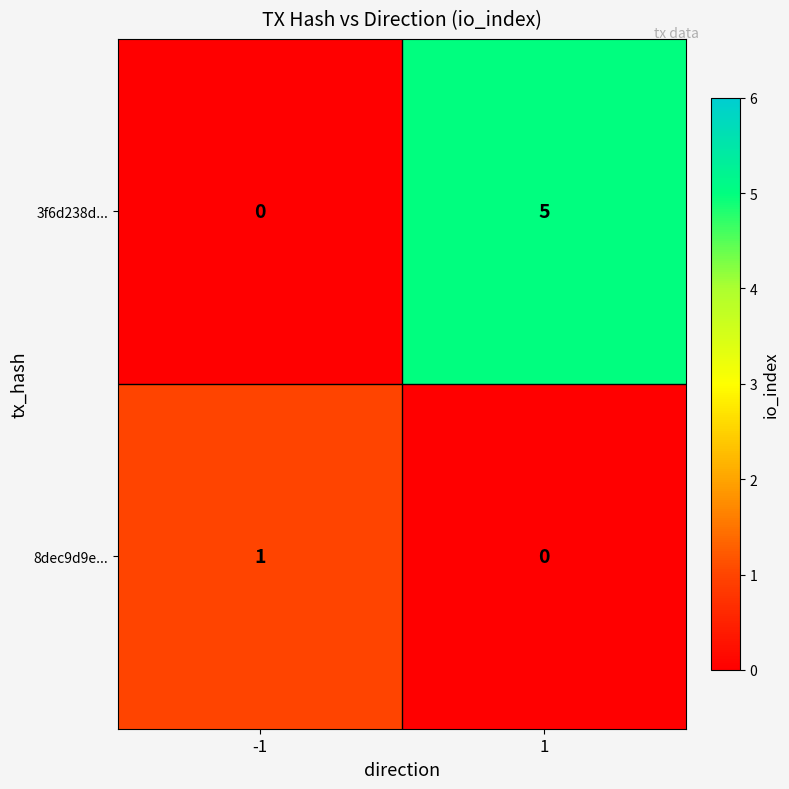

What is the maximum value shown in the chart?

5